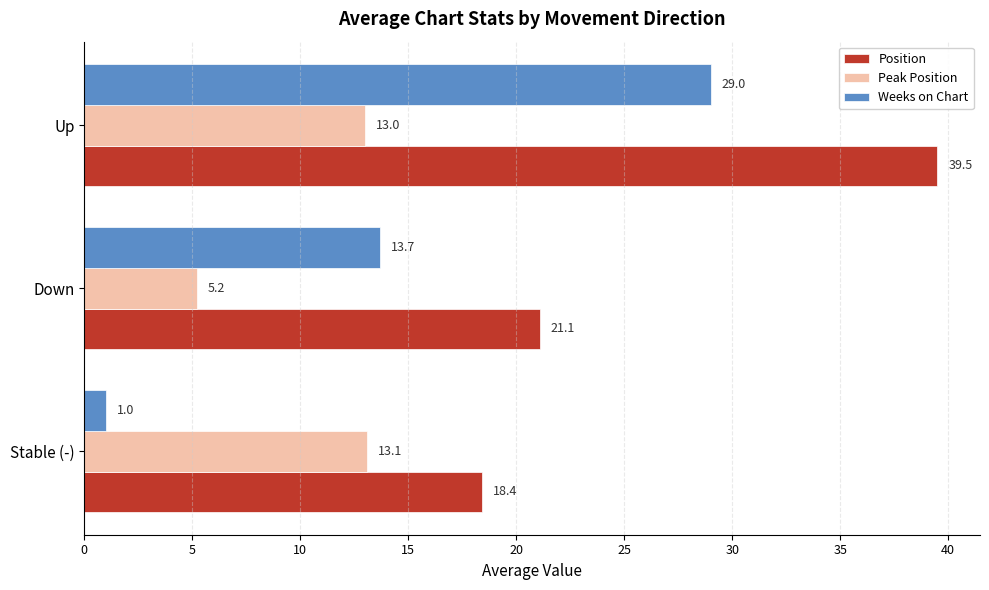

How many values in the Peak Position series are below 13?

1